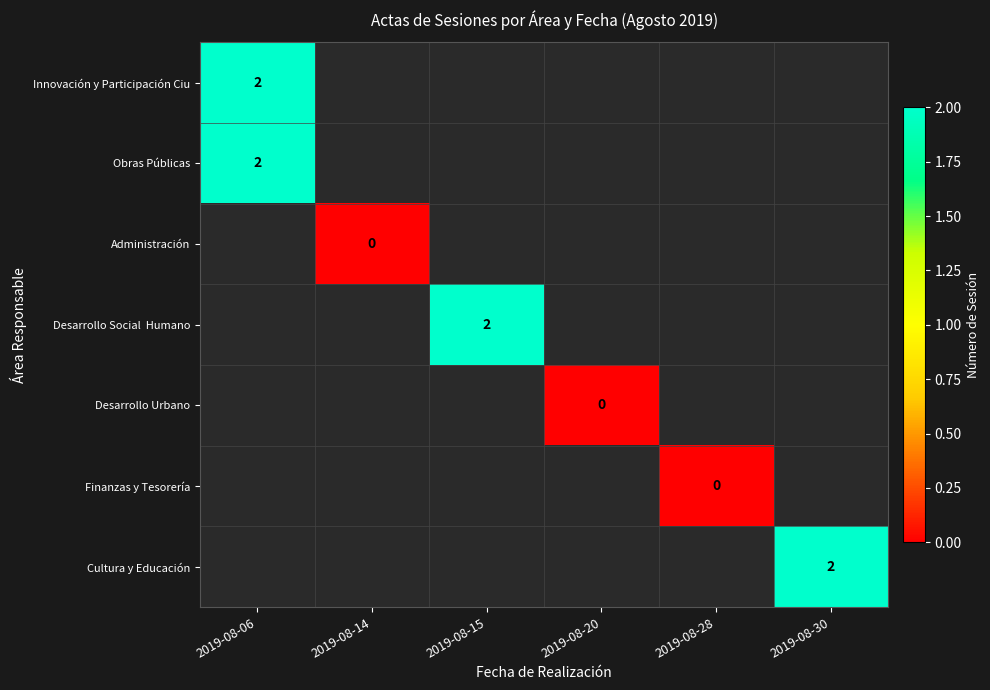

Between 2019-08-30 and 2019-08-15, which is larger?

2019-08-15